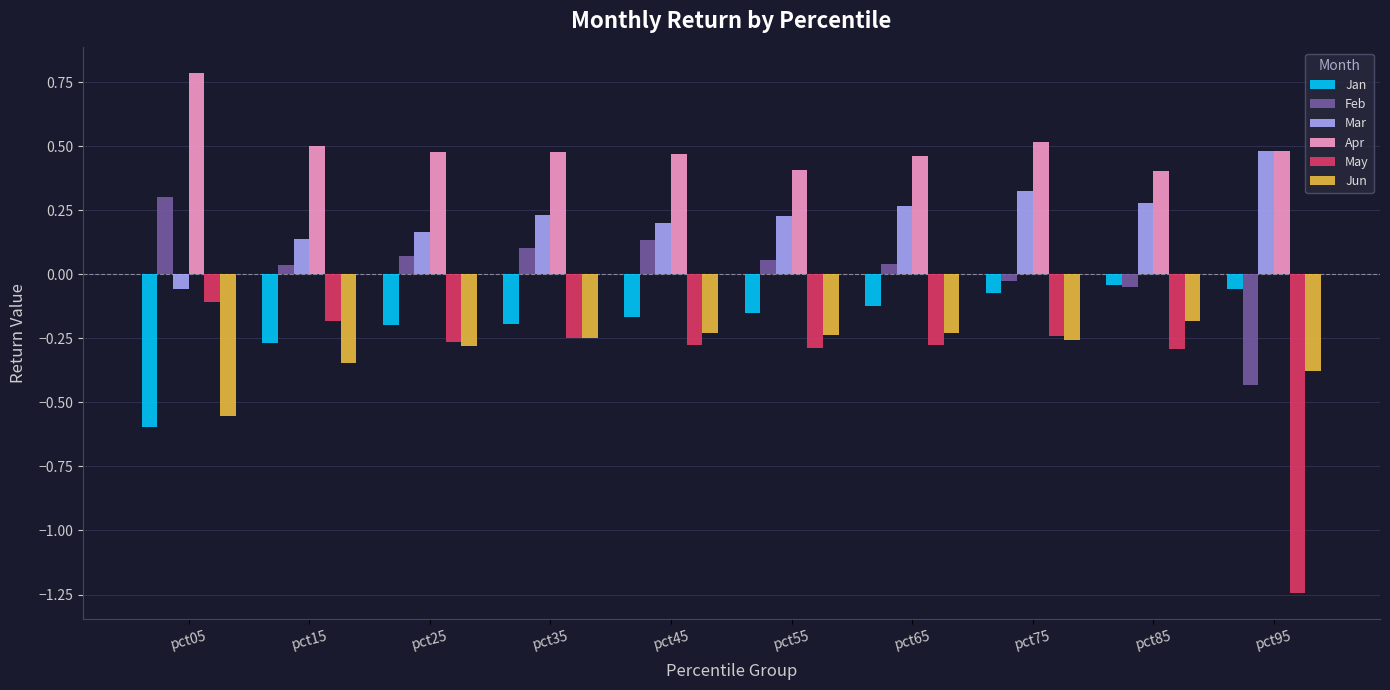

What is the sum of all Mar values?

2.2